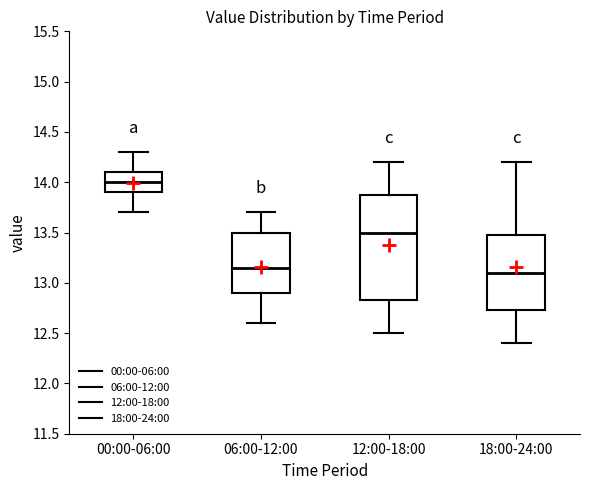

Where is the lower edge of the box for 18:00-24:00 on the y-axis? The values are not printed on the chart, so give them approximately, as read against the axis.

12.75